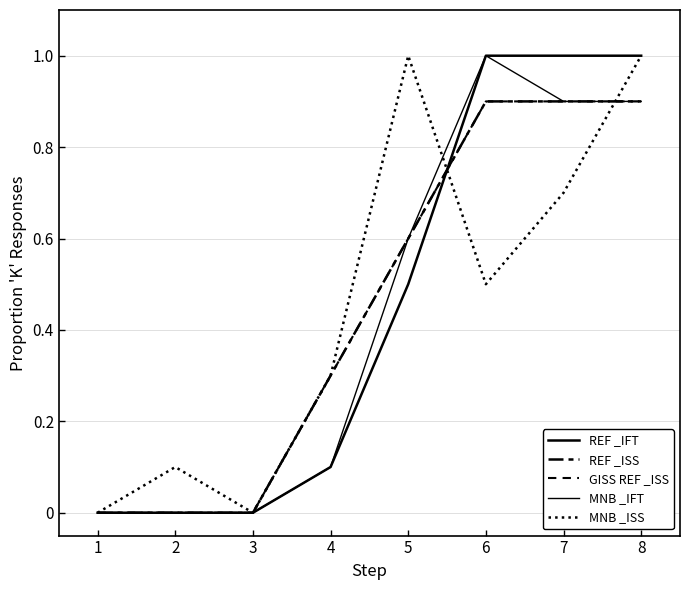

Does the chart have visible grid lines?

Yes